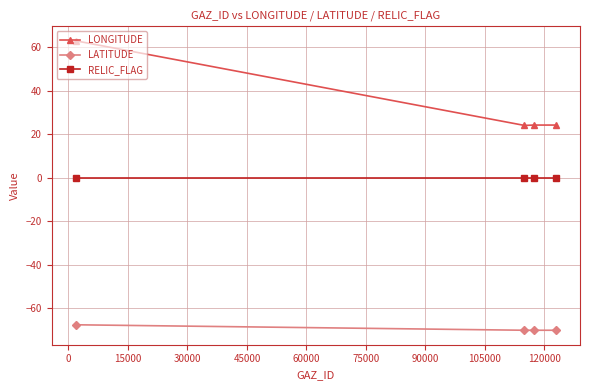

True or false: LONGITUDE and LATITUDE cross at least once.

False